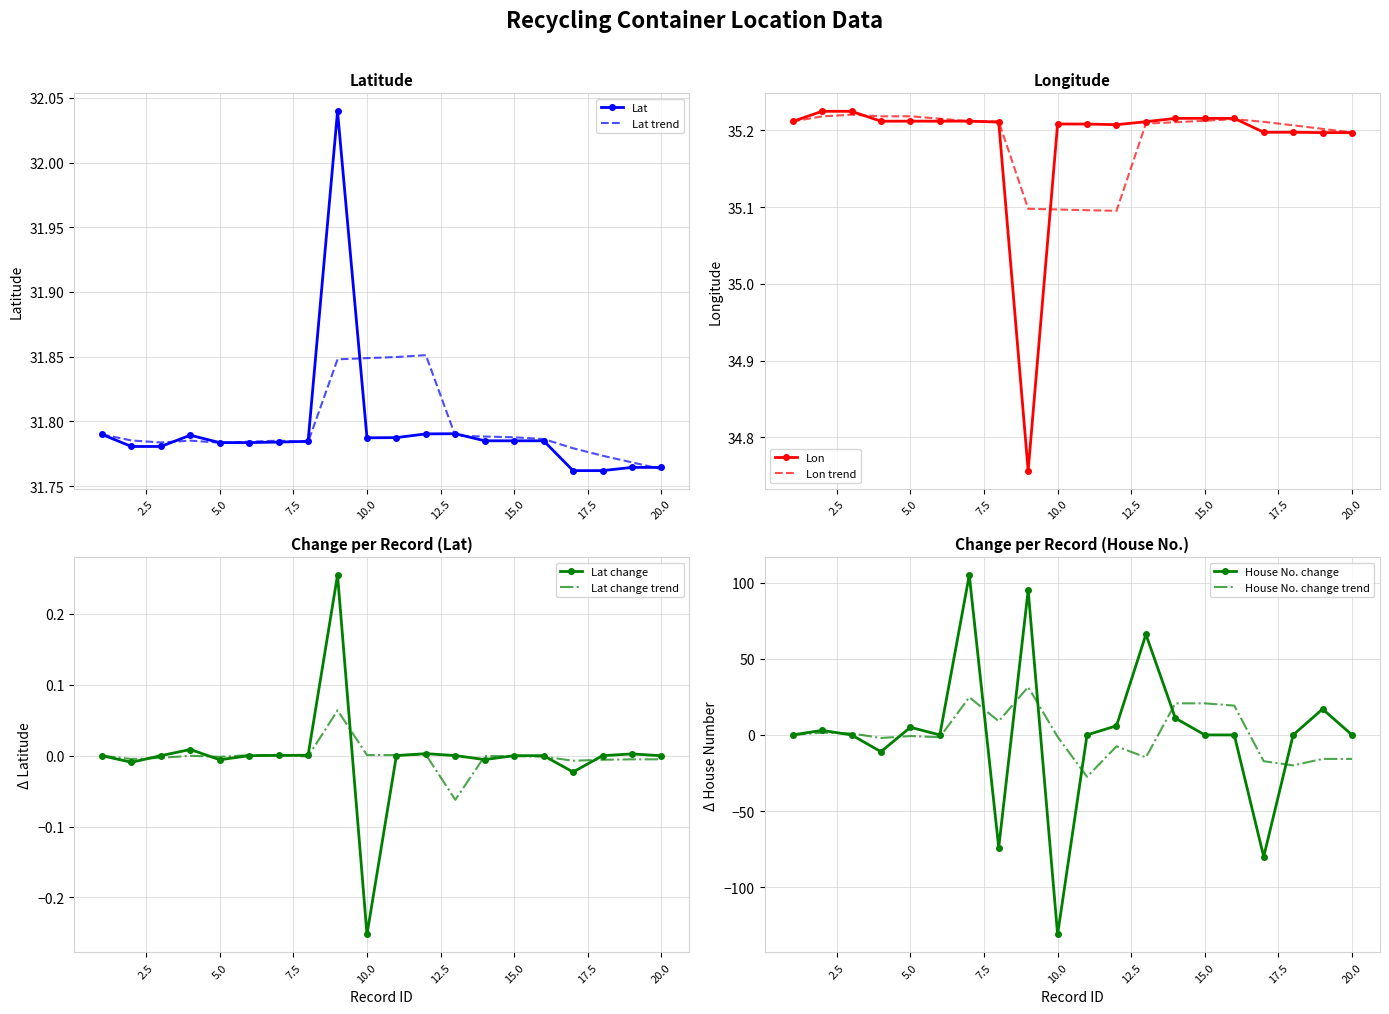

Where is the first local minimum for Lat?

2